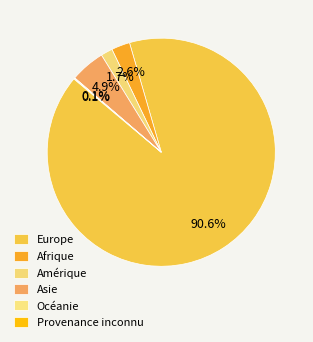

Is it true that Afrique is 1% of the pie?

False